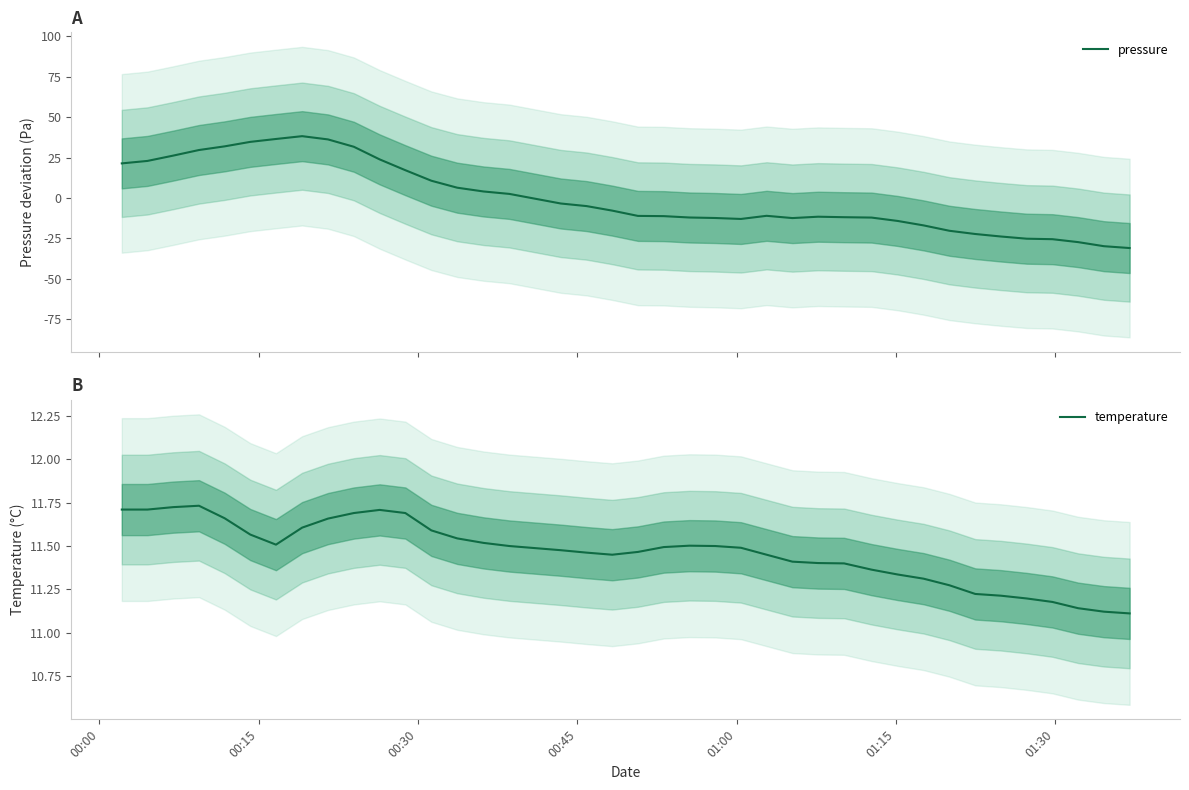

Which series has the largest total across all categories?

temperature